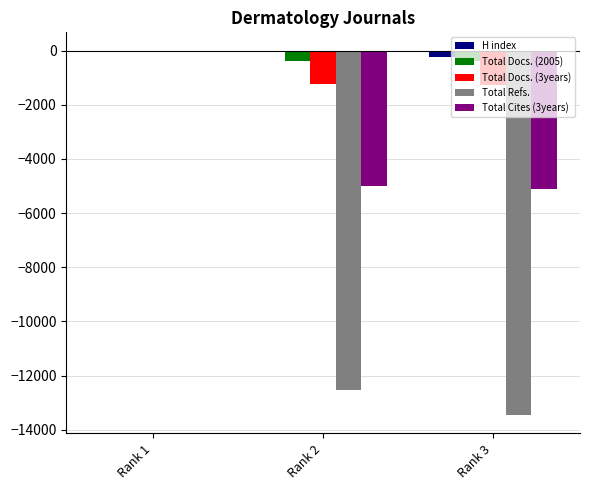

What are all the series names shown in the legend?

H index, Total Docs. (2005), Total Docs. (3years), Total Refs., Total Cites (3years)